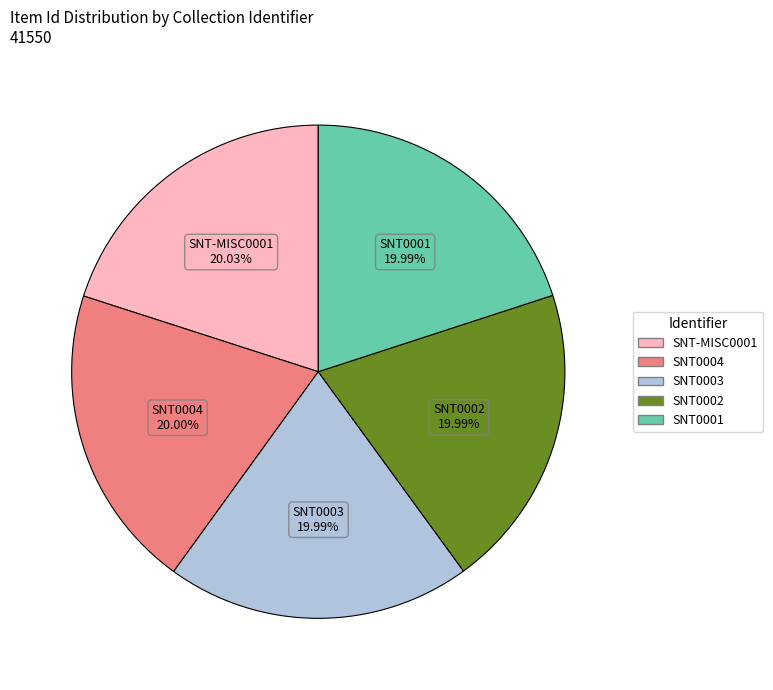

Approximately how many times larger is the value at SNT0001 compared to SNT0003?

1.0